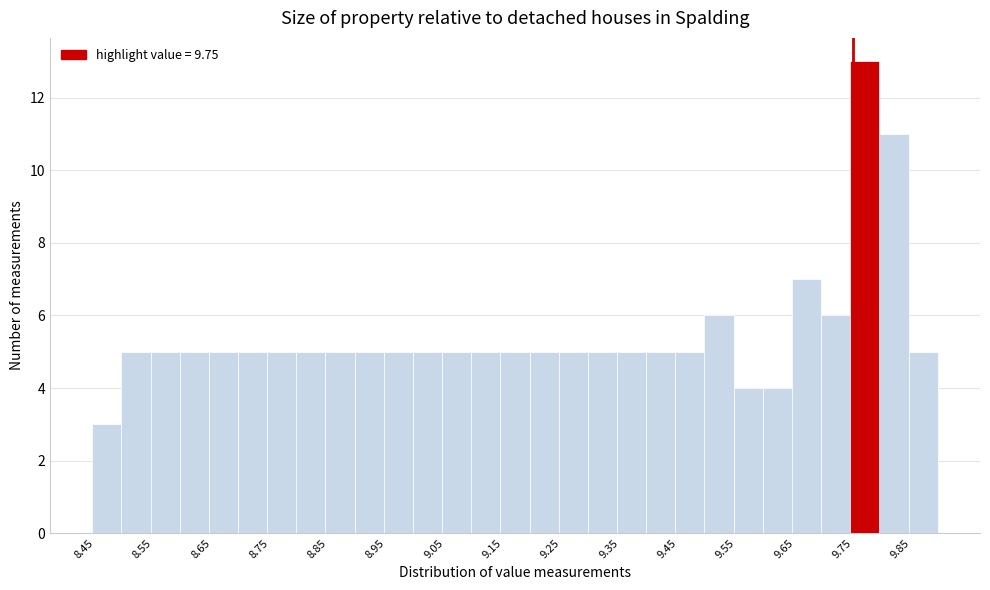

Reading left to right, transcribe this chart: for each bar, give the range it covers on the x-axis and its height. Neither the bar edges nor the heights are printed on the chart, so give them approximately, as read against the axes.

8.445 to 8.495: 3
8.495 to 8.545: 5
8.545 to 8.595: 5
8.595 to 8.645: 5
8.645 to 8.695: 5
8.695 to 8.745: 5
8.745 to 8.795: 5
8.795 to 8.845: 5
8.845 to 8.895: 5
8.895 to 8.945: 5
8.945 to 8.995: 5
8.995 to 9.045: 5
9.045 to 9.095: 5
9.095 to 9.145: 5
9.145 to 9.195: 5
9.195 to 9.245: 5
9.245 to 9.295: 5
9.295 to 9.345: 5
9.345 to 9.395: 5
9.395 to 9.445: 5
9.445 to 9.495: 5
9.495 to 9.545: 6
9.545 to 9.595: 4
9.595 to 9.645: 4
9.645 to 9.695: 7
9.695 to 9.745: 6
9.745 to 9.795: 13
9.795 to 9.845: 11
9.845 to 9.895: 5